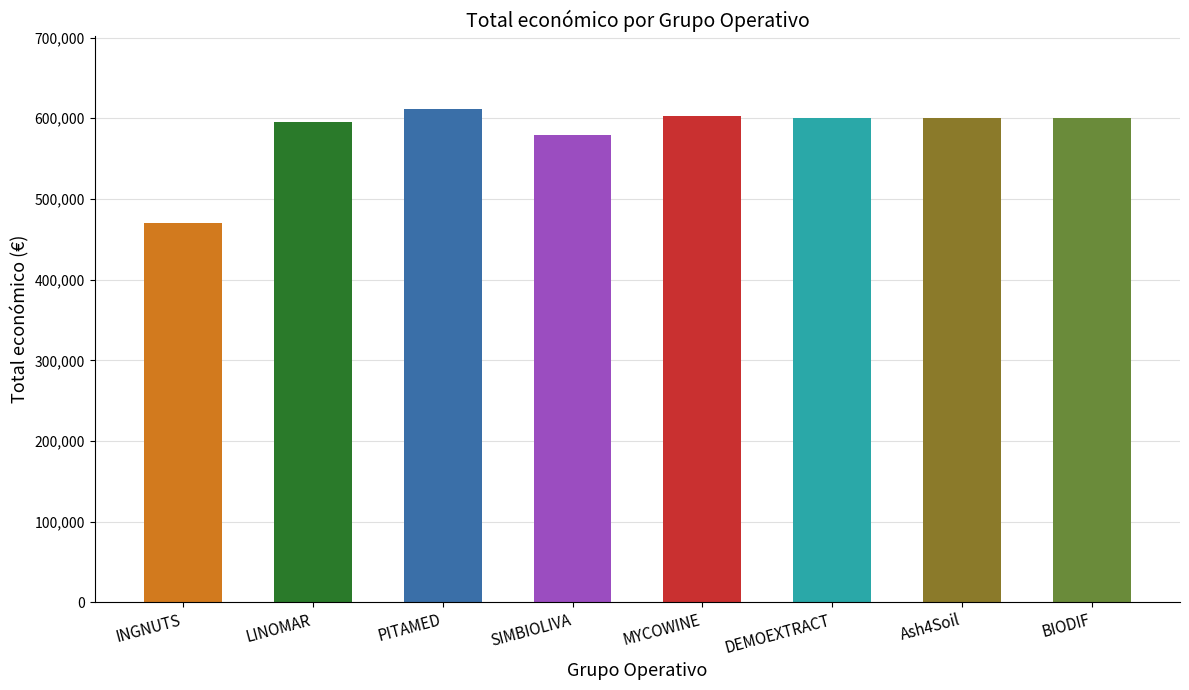

What is the value of the 2nd bar from the left?

595173.0